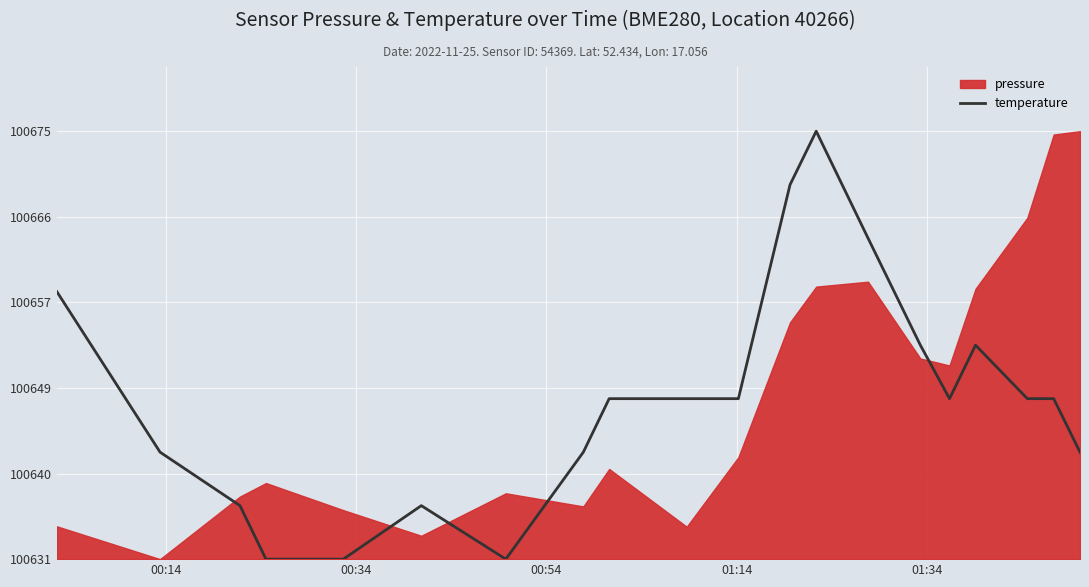

Reading right to left, list all the values displayed in this chart.

10.9	16.3	16.3	21.7	16.3	21.7	32.6	43.4	38.0	16.3	16.3	16.3	10.9	0.0	5.4	0.0	0.0	5.4	10.9	27.1